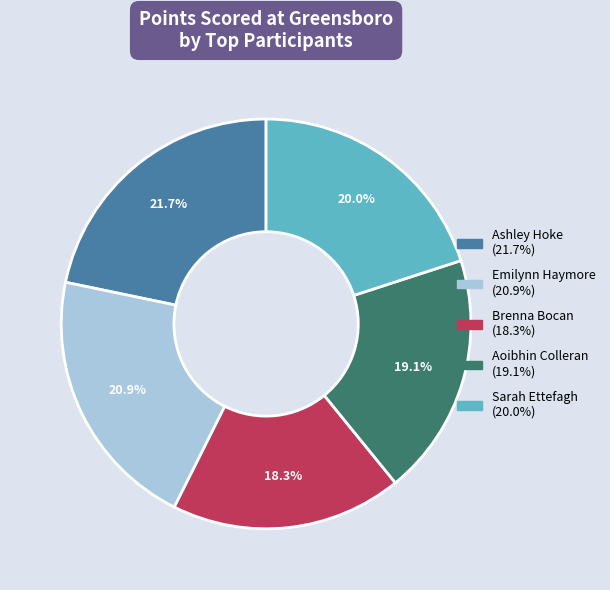

Is the sum of Brenna Bocan and Aoibhin Colleran greater than half?

No